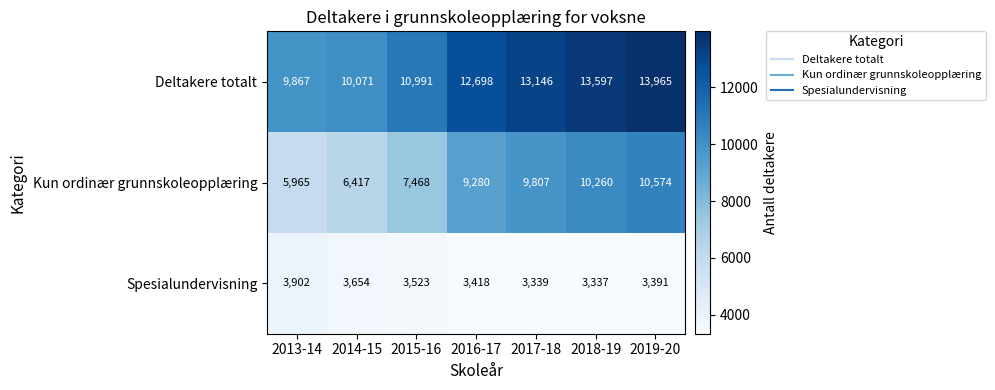

What is the spread (max minus min) of values at 2018-19?

10260